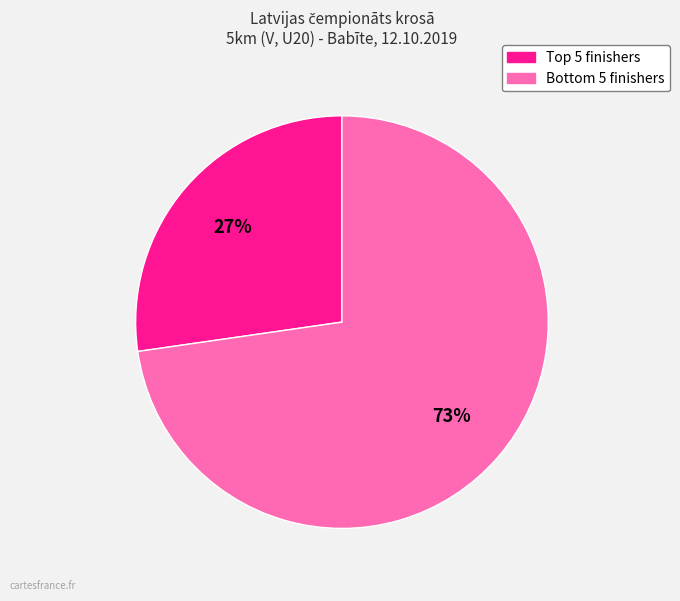

To the nearest percent, what is the average slice percentage?

50%